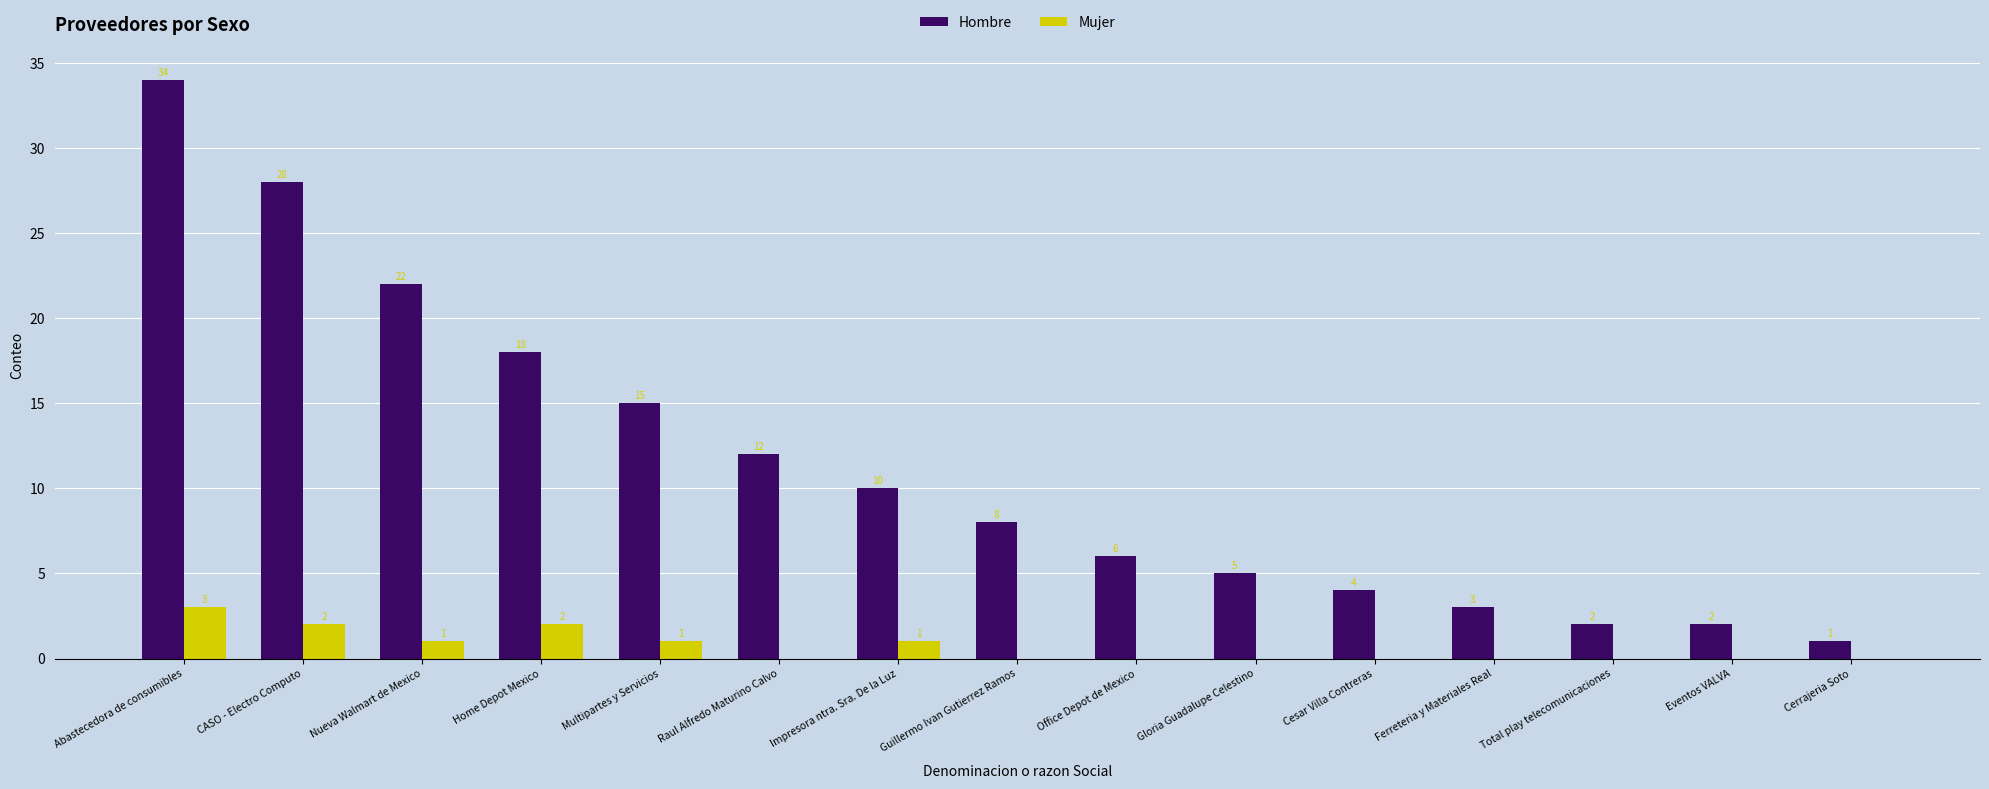

What is the maximum value shown in the chart?

34